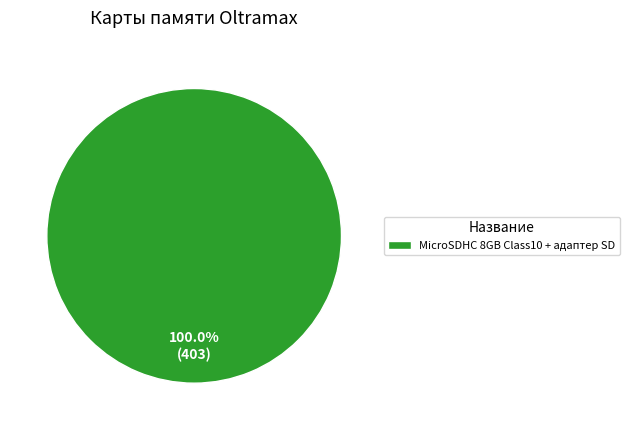

What is the majority slice?

MicroSDHC 8GB Class10 + адаптер SD